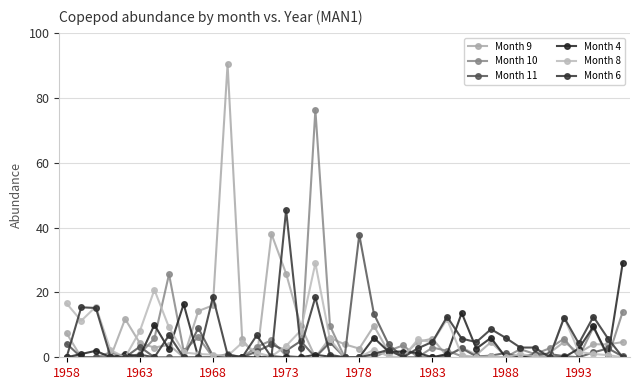

What are all the series names shown in the legend?

Month 9, Month 10, Month 11, Month 4, Month 8, Month 6